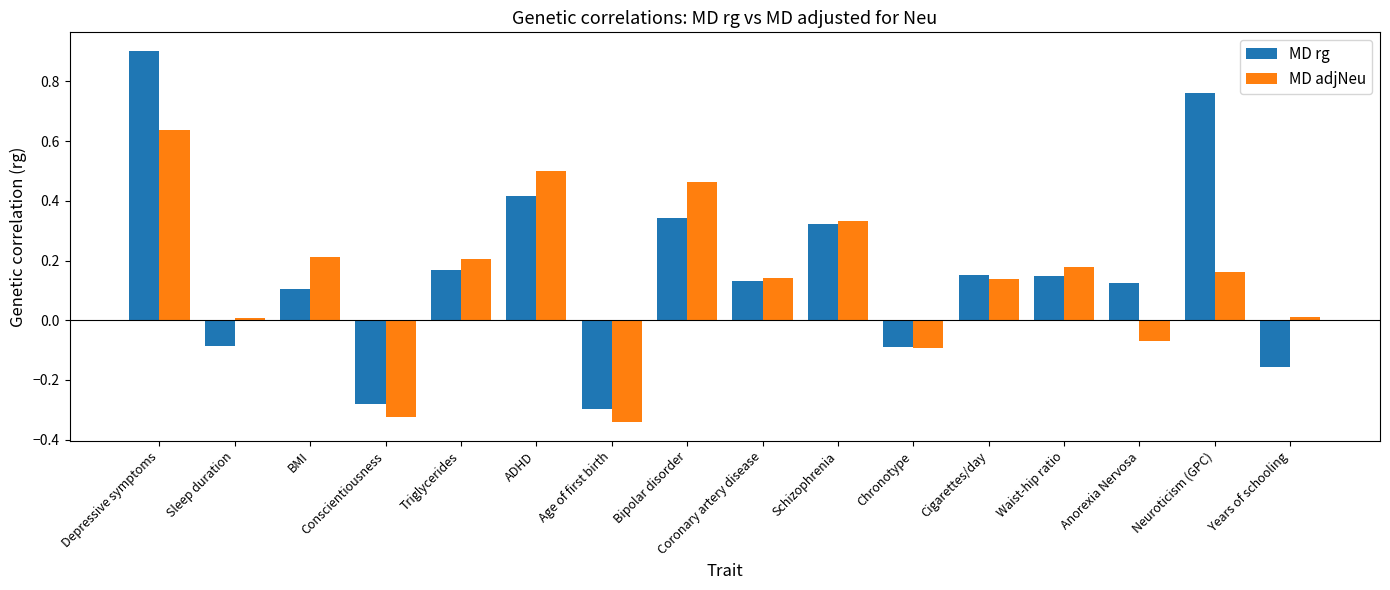

What is the maximum value for MD rg?

0.9